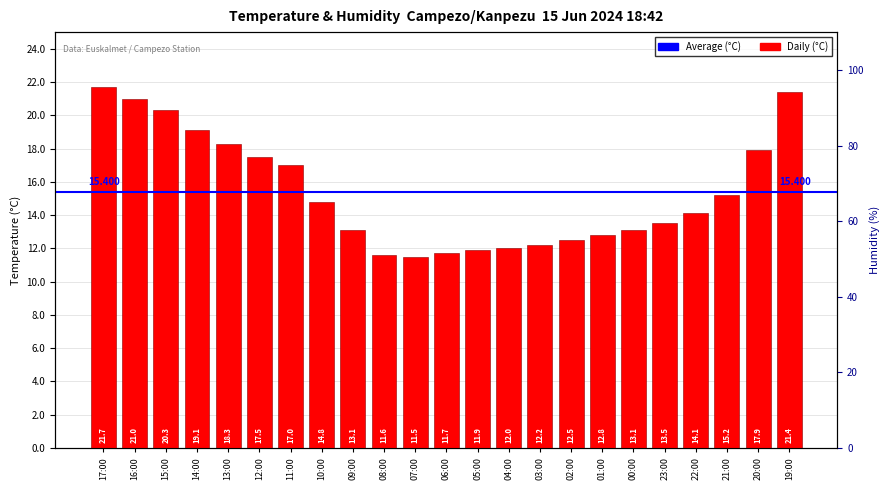

Are the bars horizontal?

No